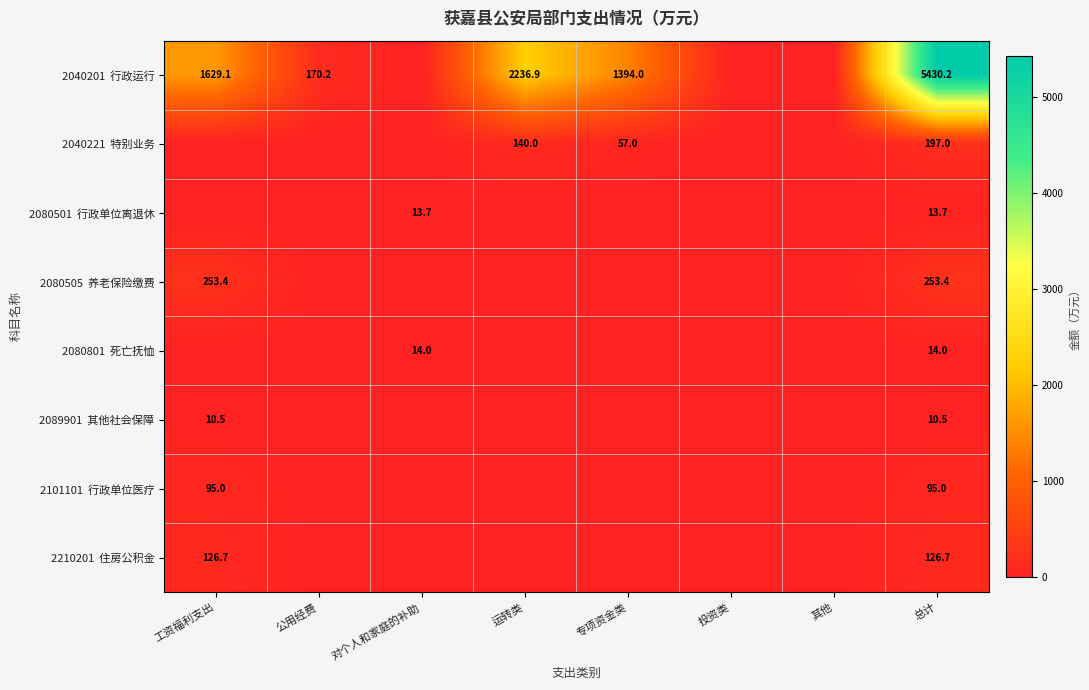

At which label does 2080505 养老保险缴费 reach its peak?

工资福利支出